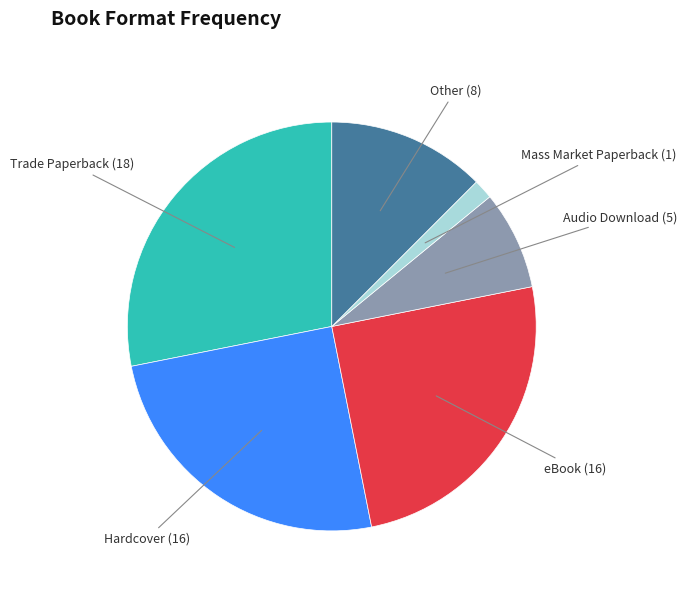

Which category has the biggest portion of the pie?

Trade Paperback